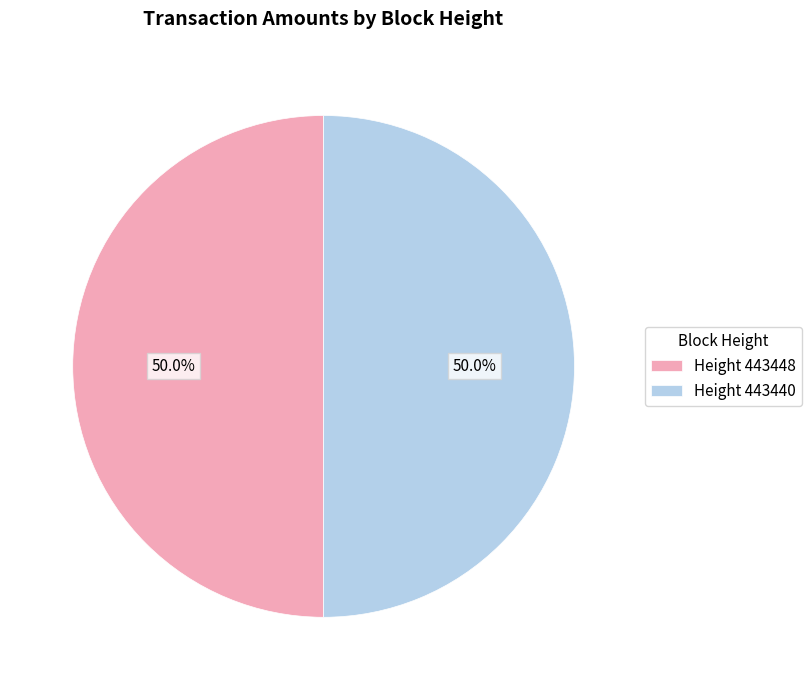

Combined, do Height 443440 and Height 443448 account for over 50%?

Yes